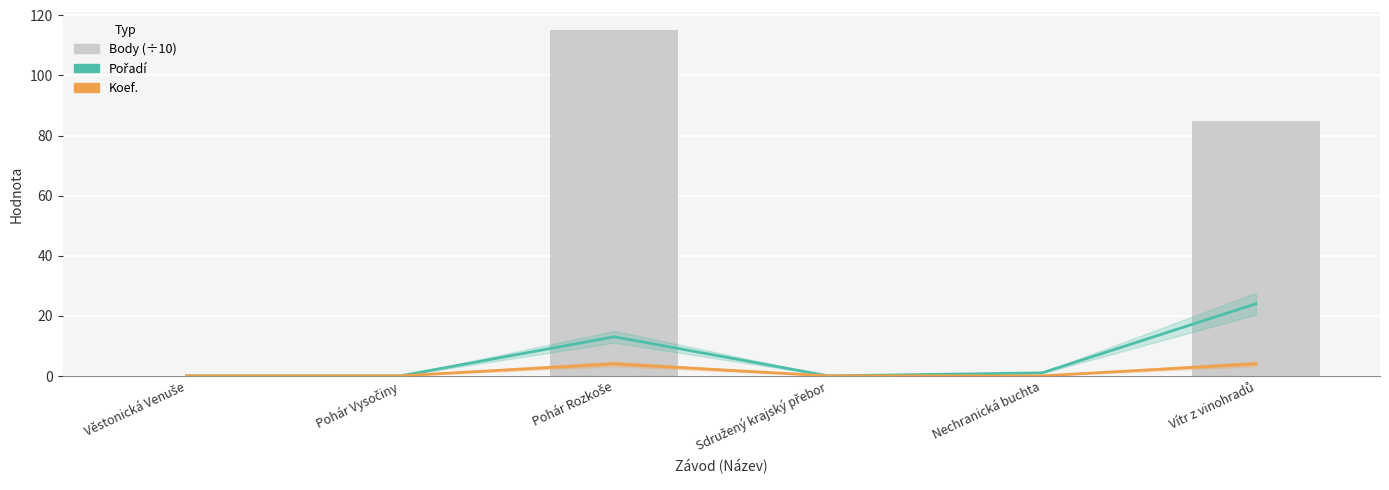

Is it true that Pořadí equals 20.4 at Pohár Rozkoše?

False